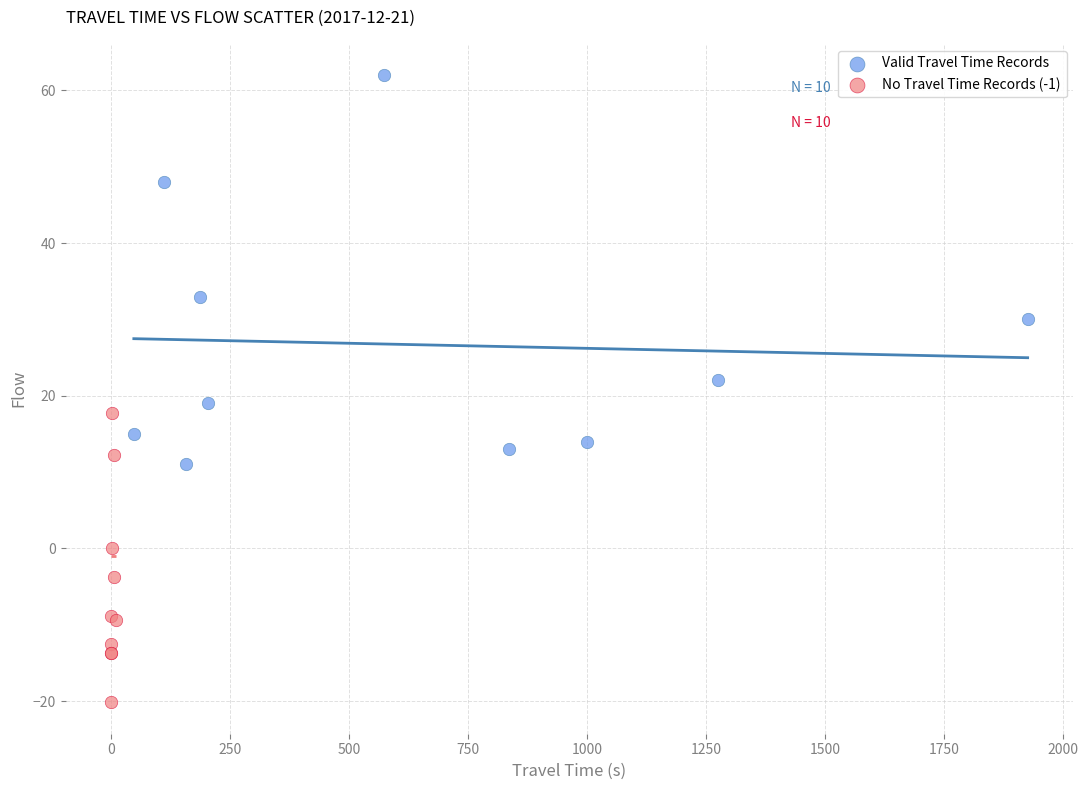

Which series has the largest Y range (max minus min)?

Valid Travel Time Records